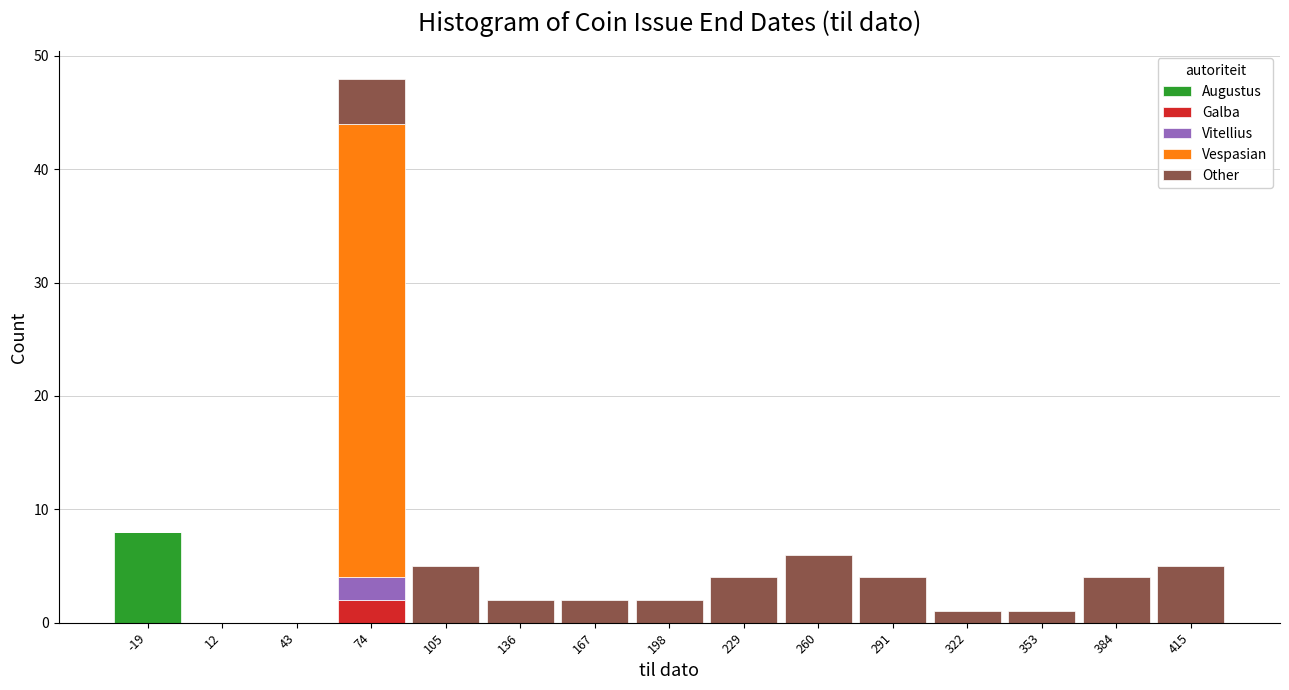

Which range on the x-axis has the tallest stacked bar (by total height)?

60 to 90